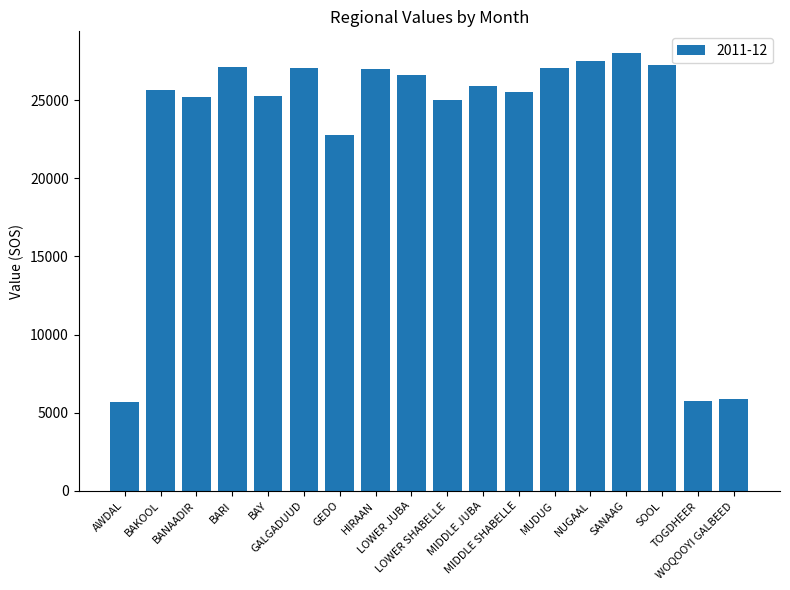

What is the value of the 12th bar from the left?

25500.0